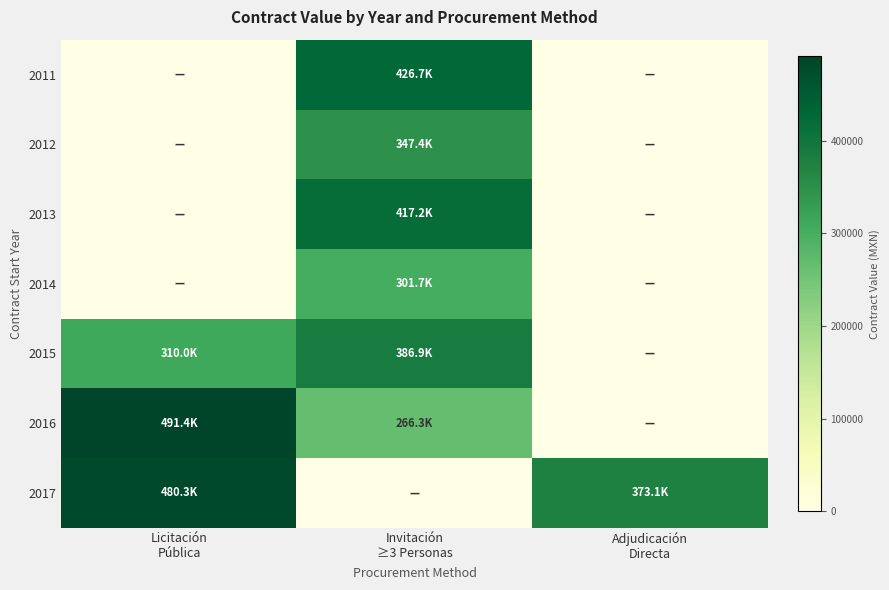

At which category is the sum across all series the highest?

Invitación
≥3 Personas